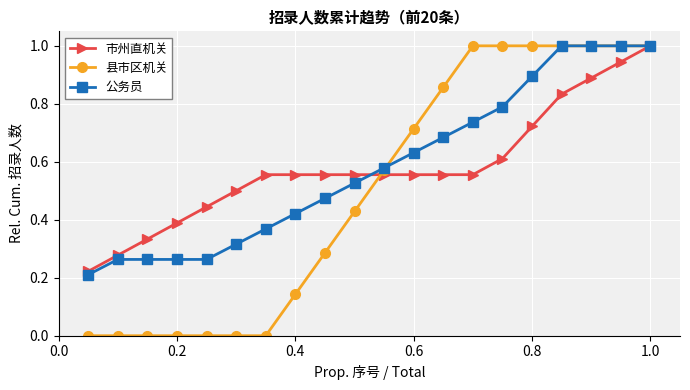

How many distinct data groups are displayed?

3